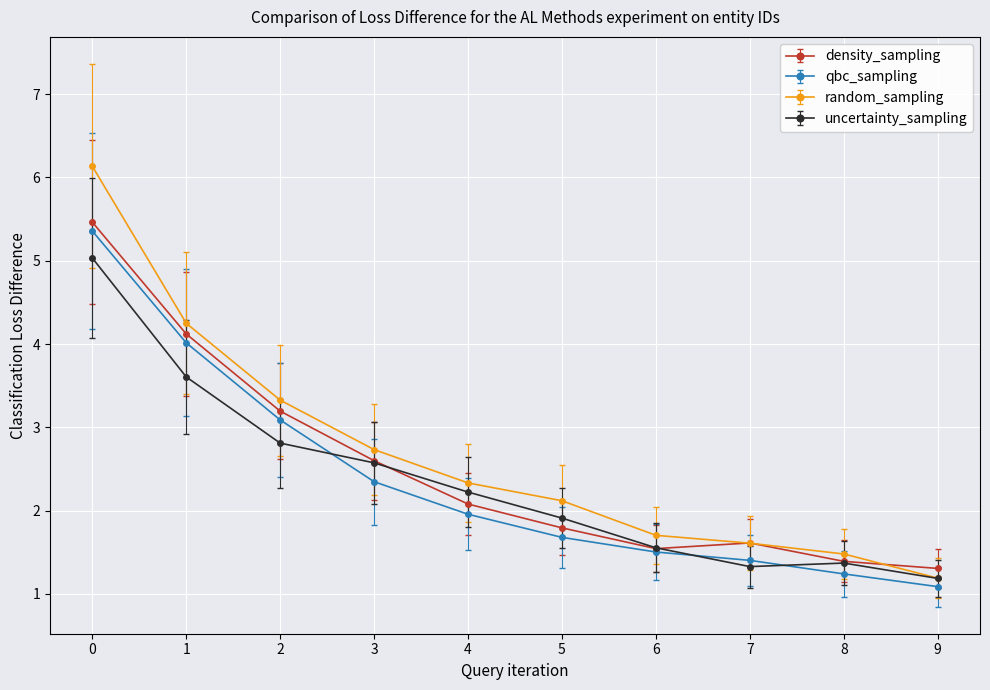

True or false: density_sampling and random_sampling intersect in this chart.

True